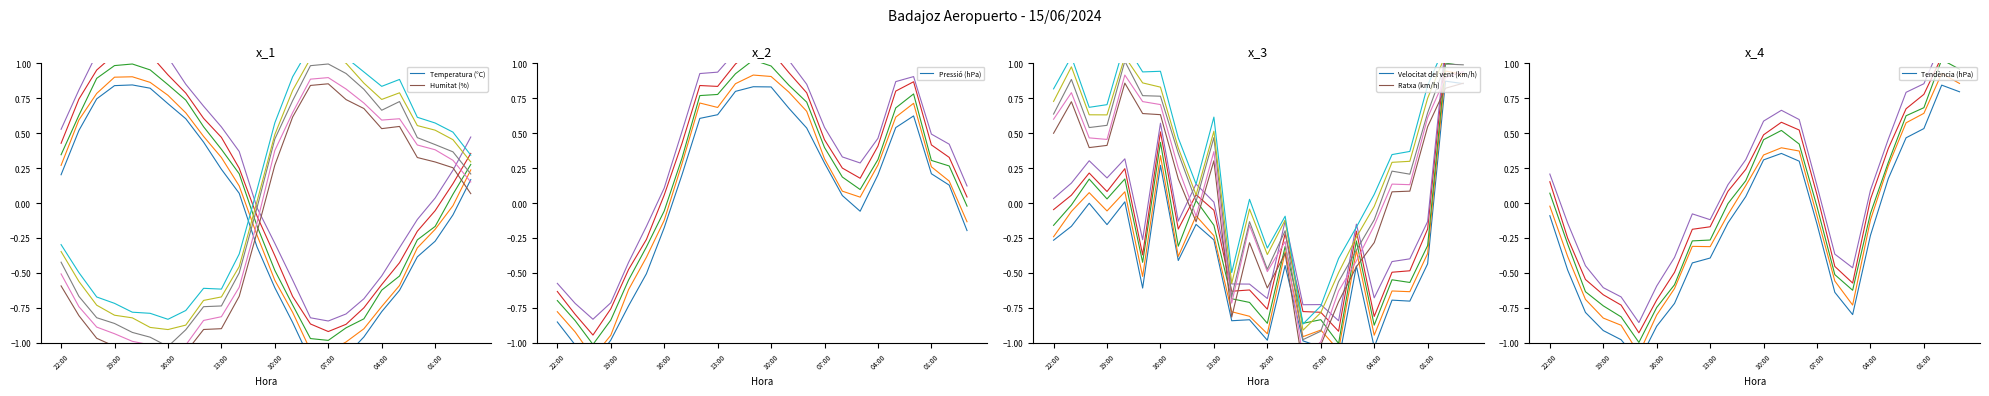

Is it true that Pressió (hPa) equals 0.4 at 13?

False